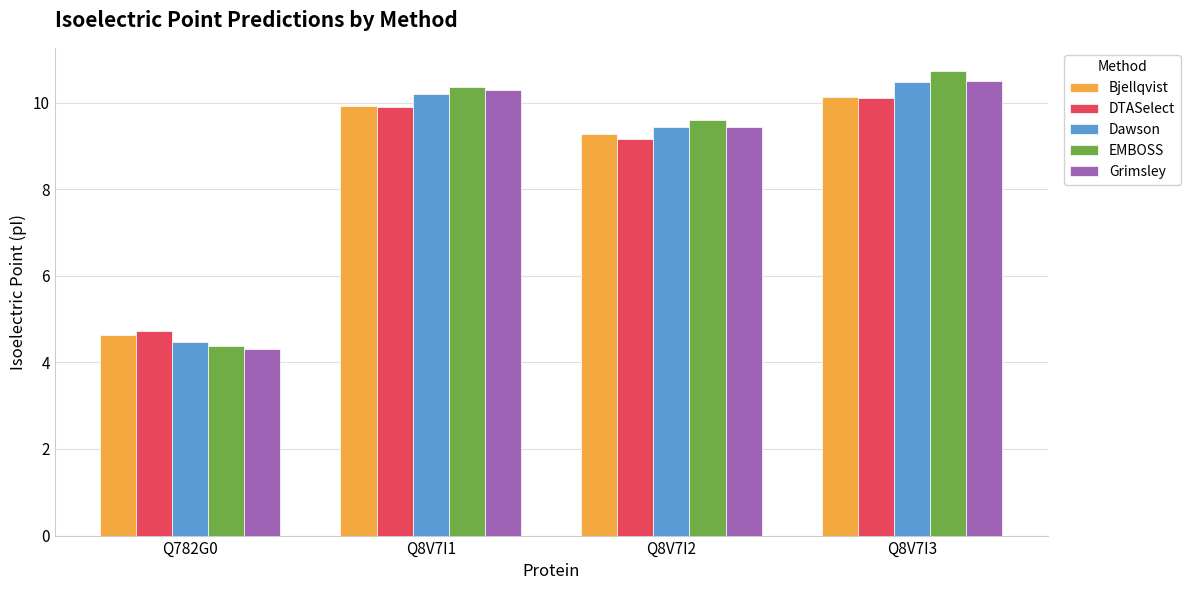

Reading right to left, extract all data points from this chart.

Bjellqvist: Q8V7I3=10.1	Q8V7I2=9.3	Q8V7I1=9.9	Q782G0=4.6
DTASelect: Q8V7I3=10.1	Q8V7I2=9.2	Q8V7I1=9.9	Q782G0=4.7
Dawson: Q8V7I3=10.5	Q8V7I2=9.4	Q8V7I1=10.2	Q782G0=4.5
EMBOSS: Q8V7I3=10.7	Q8V7I2=9.6	Q8V7I1=10.4	Q782G0=4.4
Grimsley: Q8V7I3=10.5	Q8V7I2=9.4	Q8V7I1=10.3	Q782G0=4.3